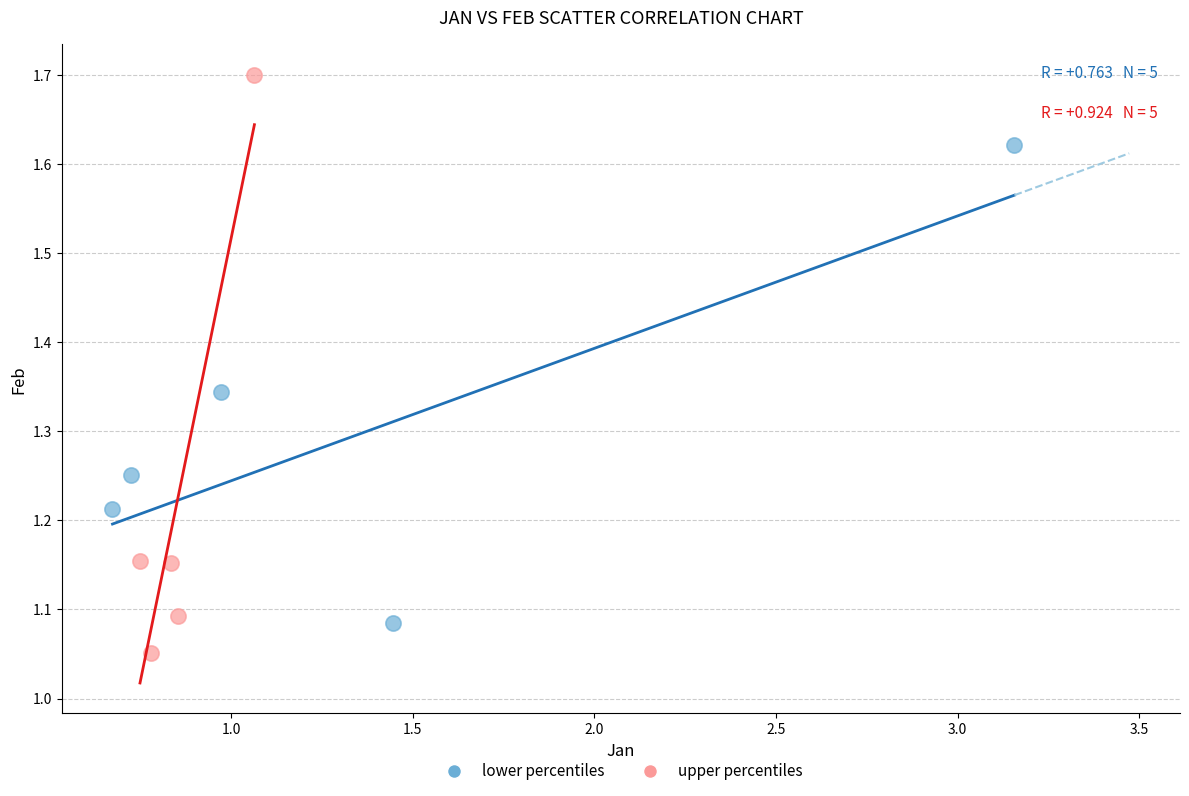

Which series has the largest Y range (max minus min)?

upper percentiles